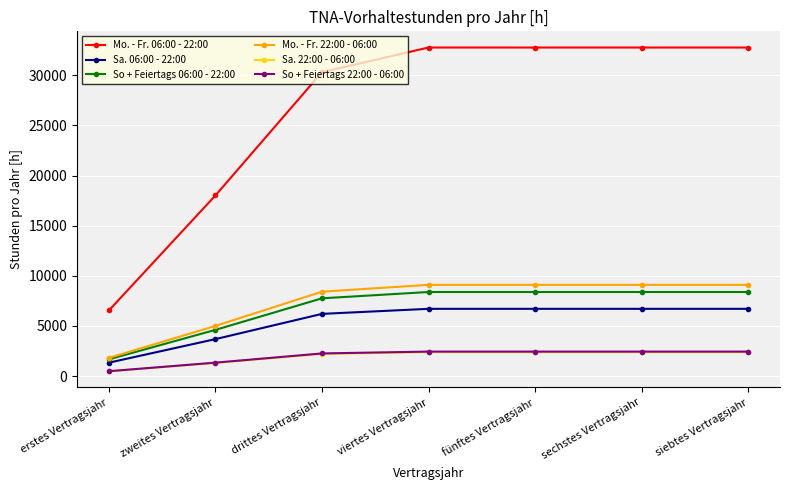

Does the chart display data point markers on the line(s)?

Yes